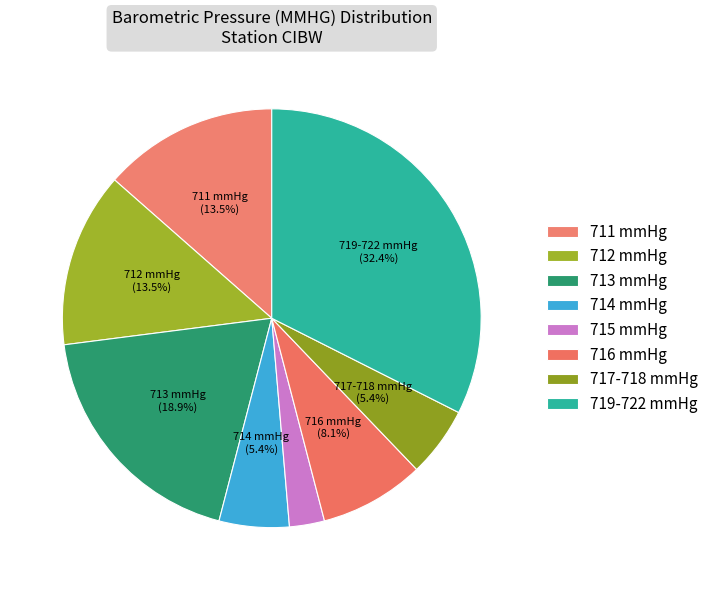

Is there any slice that represents more than half of the pie?

No